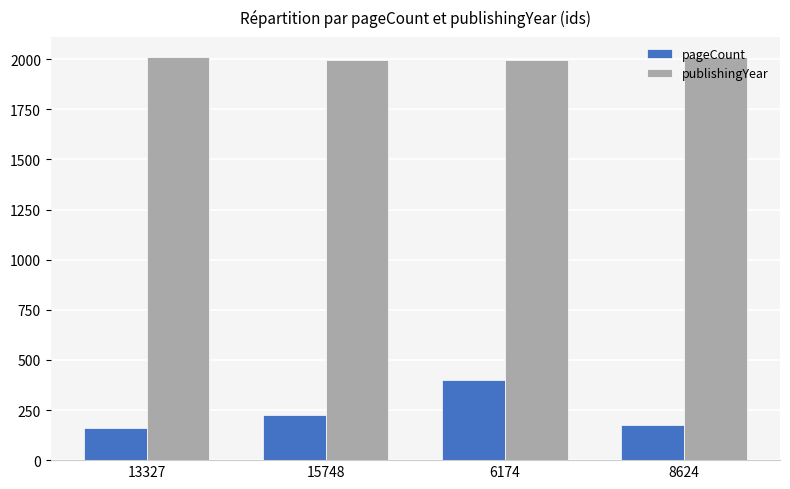

What is the difference between the maximum and second lowest values in the publishingYear series?

12